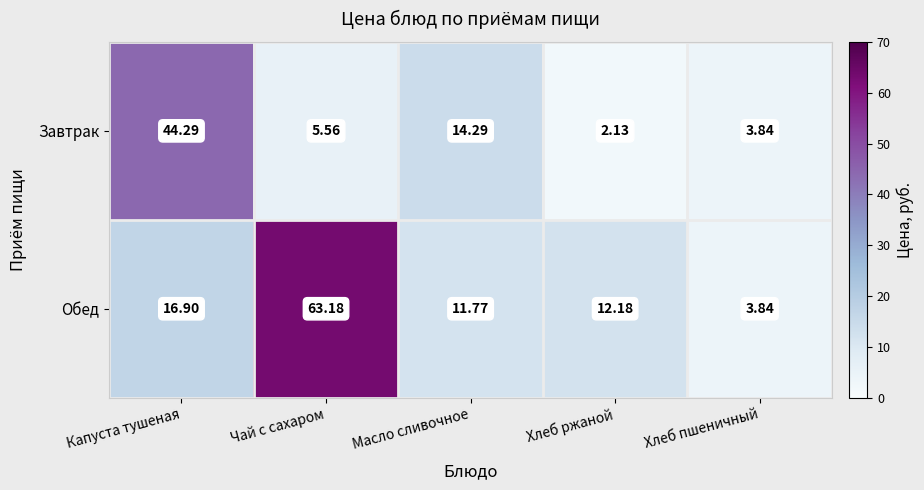

Between Чай с сахаром and Хлеб ржаной, which series saw the biggest shift?

Обед